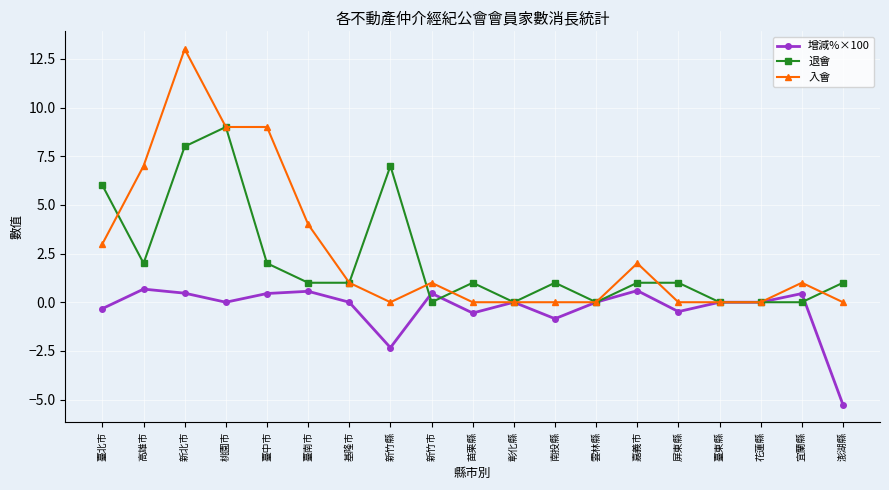

True or false: 增減%×100 and 退會 intersect in this chart.

True